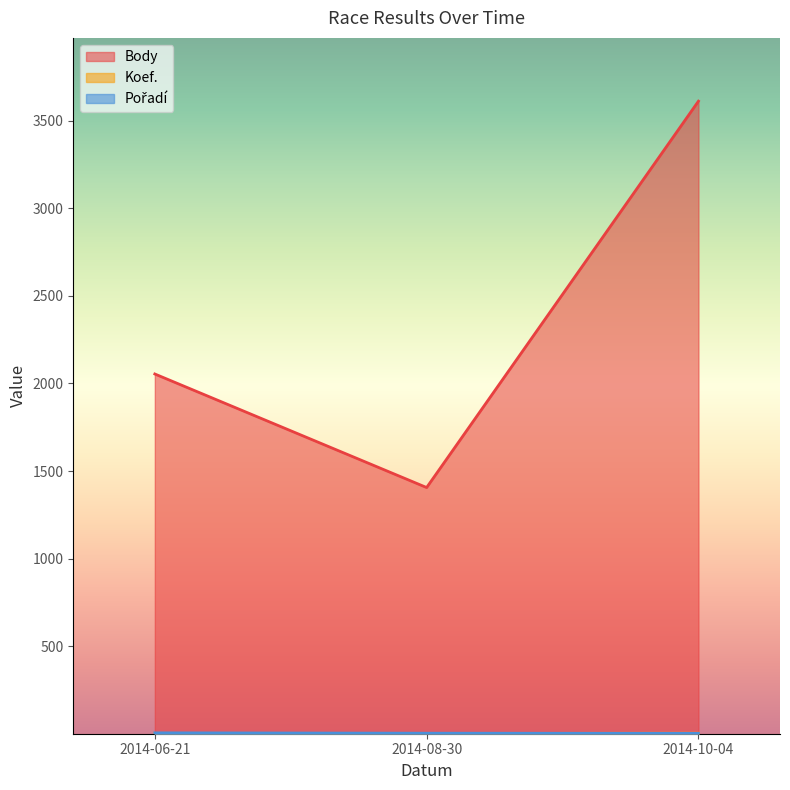

Is it true that Pořadí equals 6 at 2014-06-21?

True